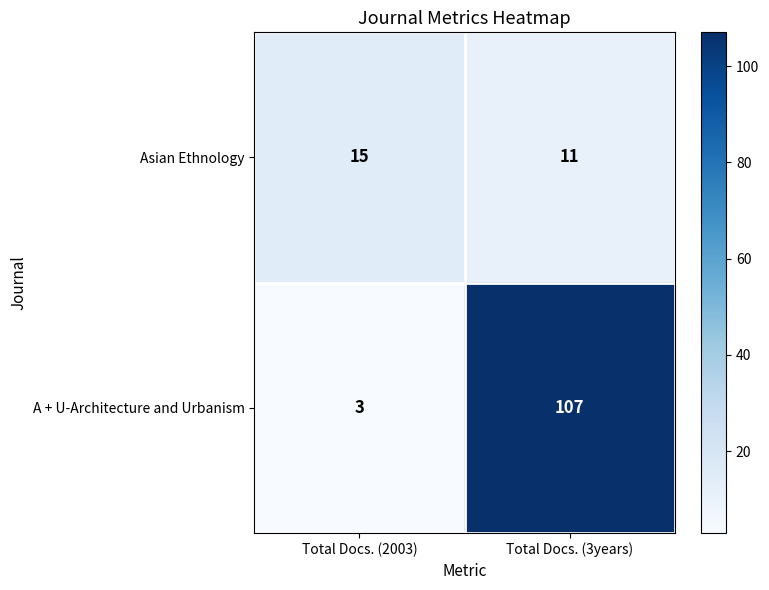

What is the spread (max minus min) of values at Total Docs. (2003)?

12